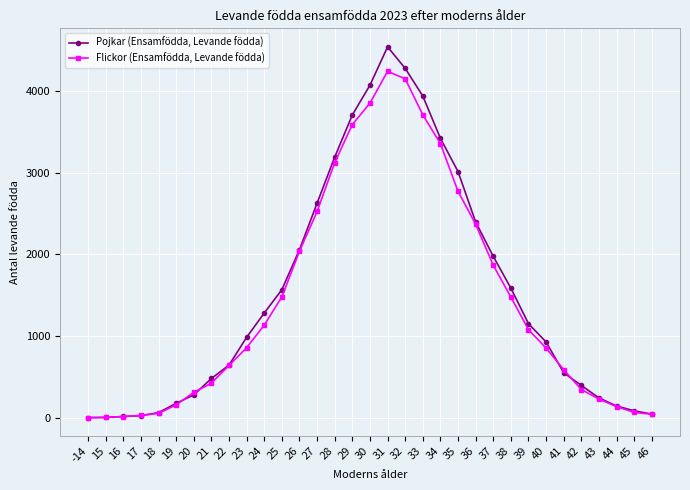

What is the sum of all Flickor (Ensamfödda, Levande födda) values?

47475